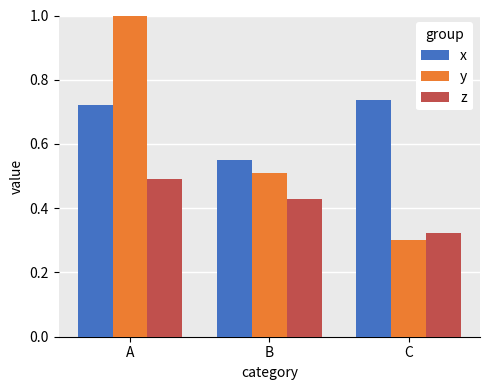

What is the value of the x bar at the 3rd from the left?

0.7